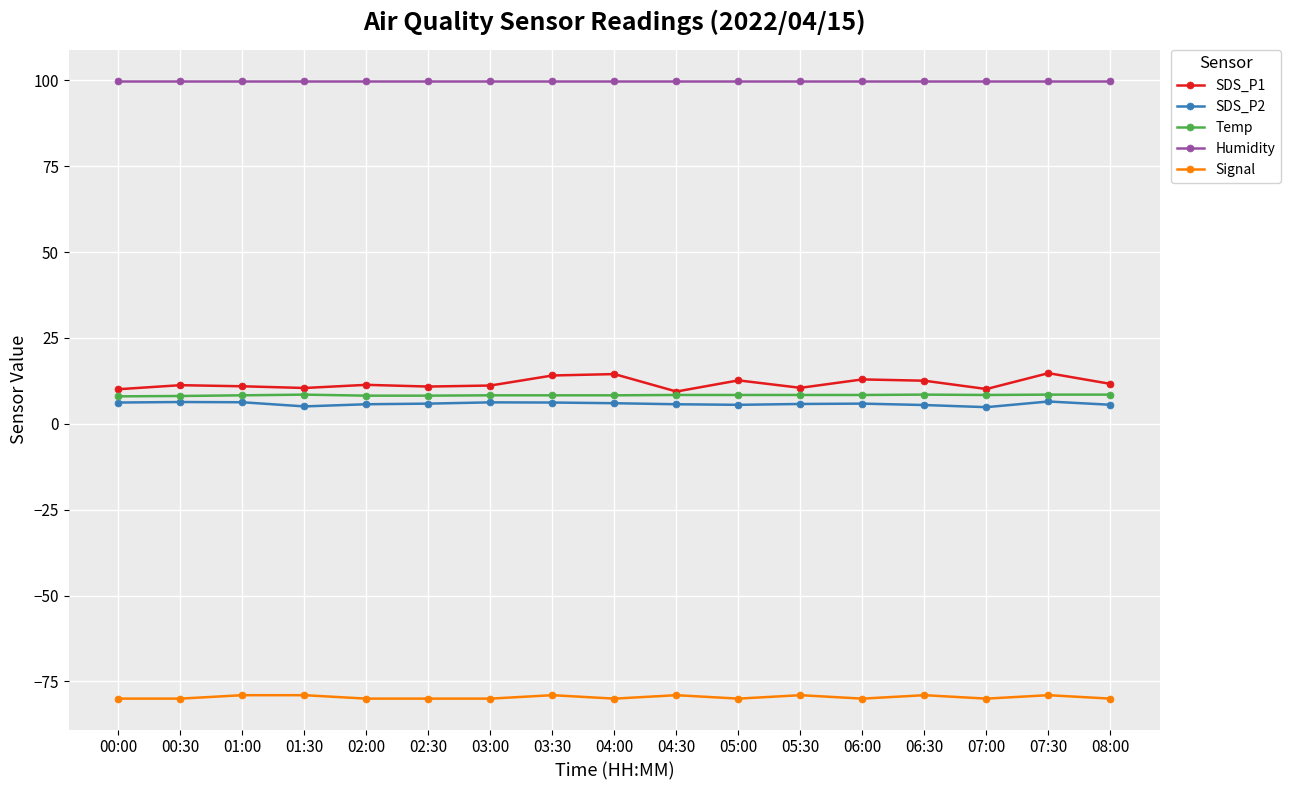

The SDS_P1 series shows 18.1 at 08:00. True or false?

False